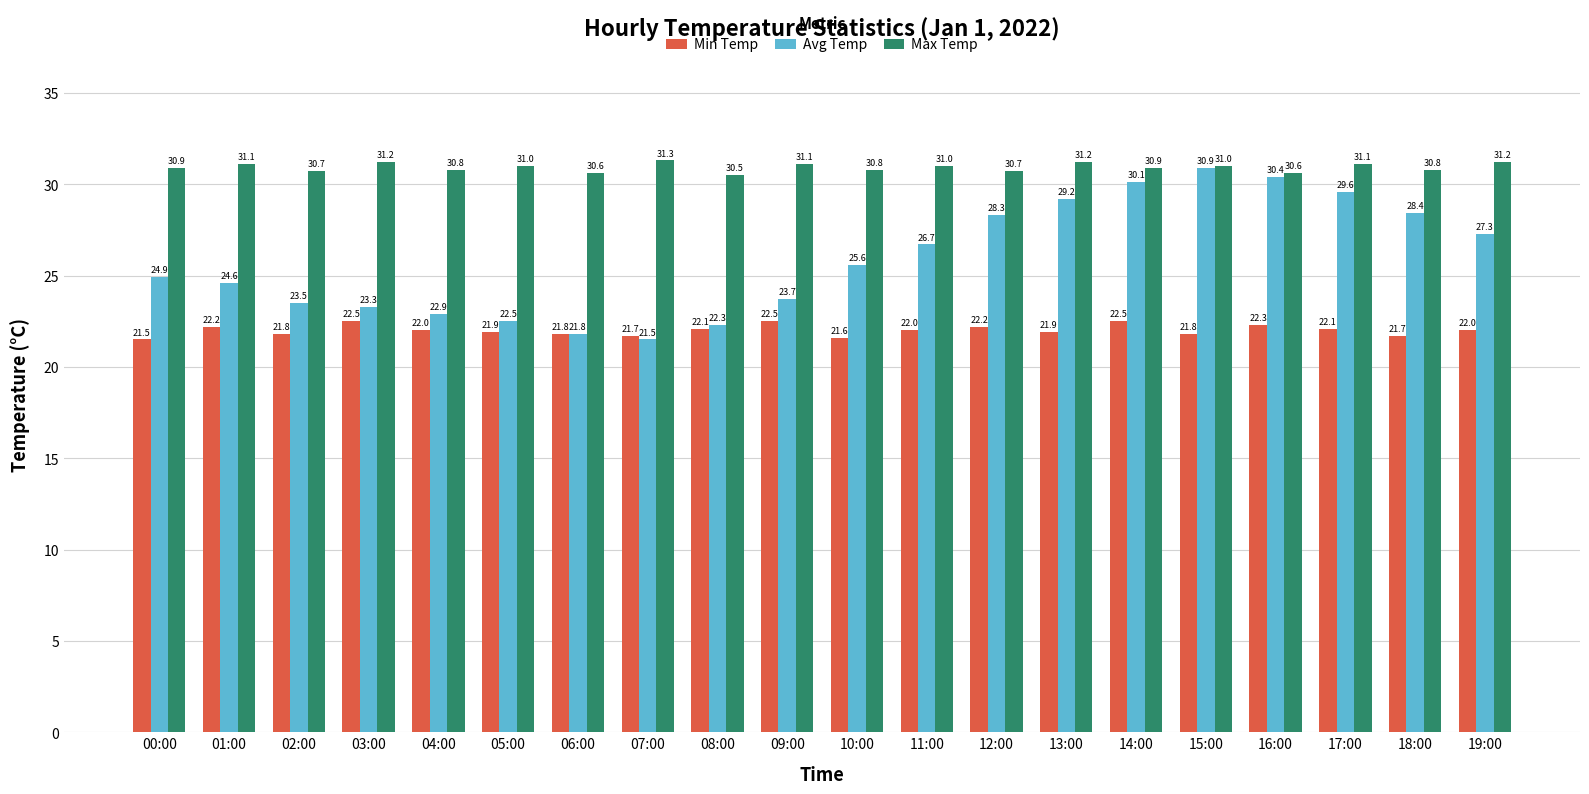

What are all the series names shown in the legend?

Min Temp, Avg Temp, Max Temp